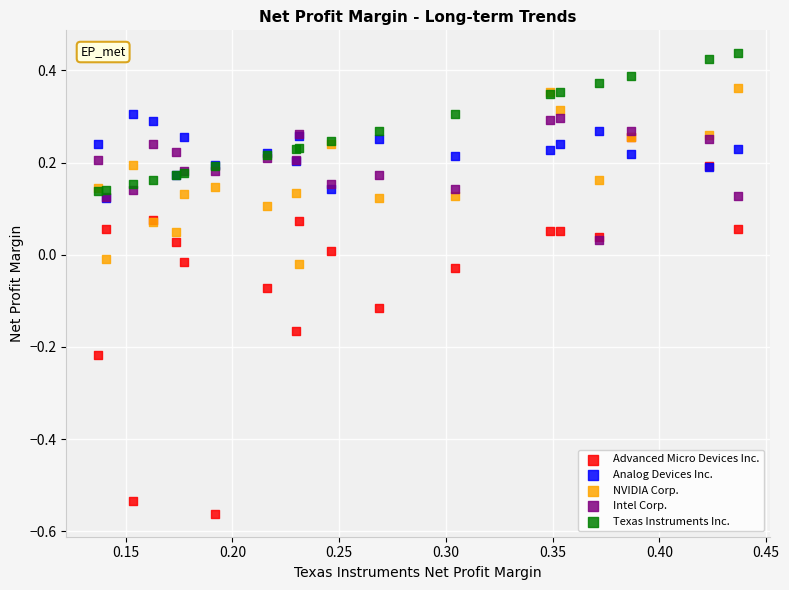

Which series contains the highest Y value?

Texas Instruments Inc.